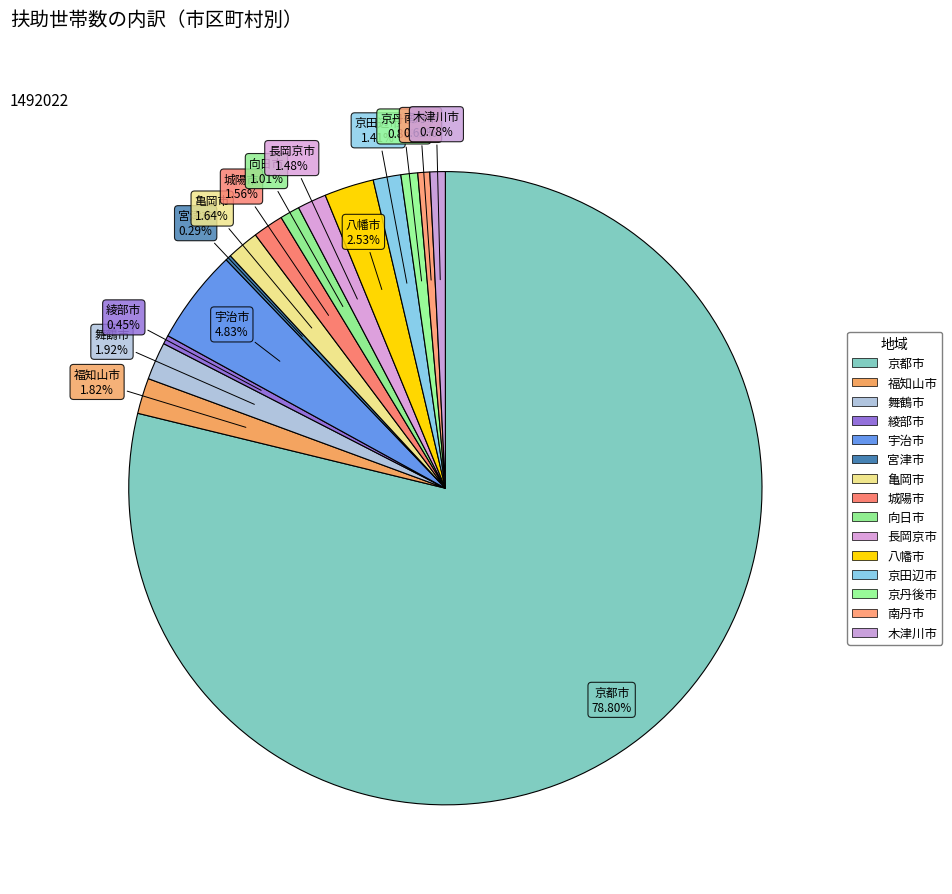

What is the change in value from 綾部市 to 宇治市?

+63581